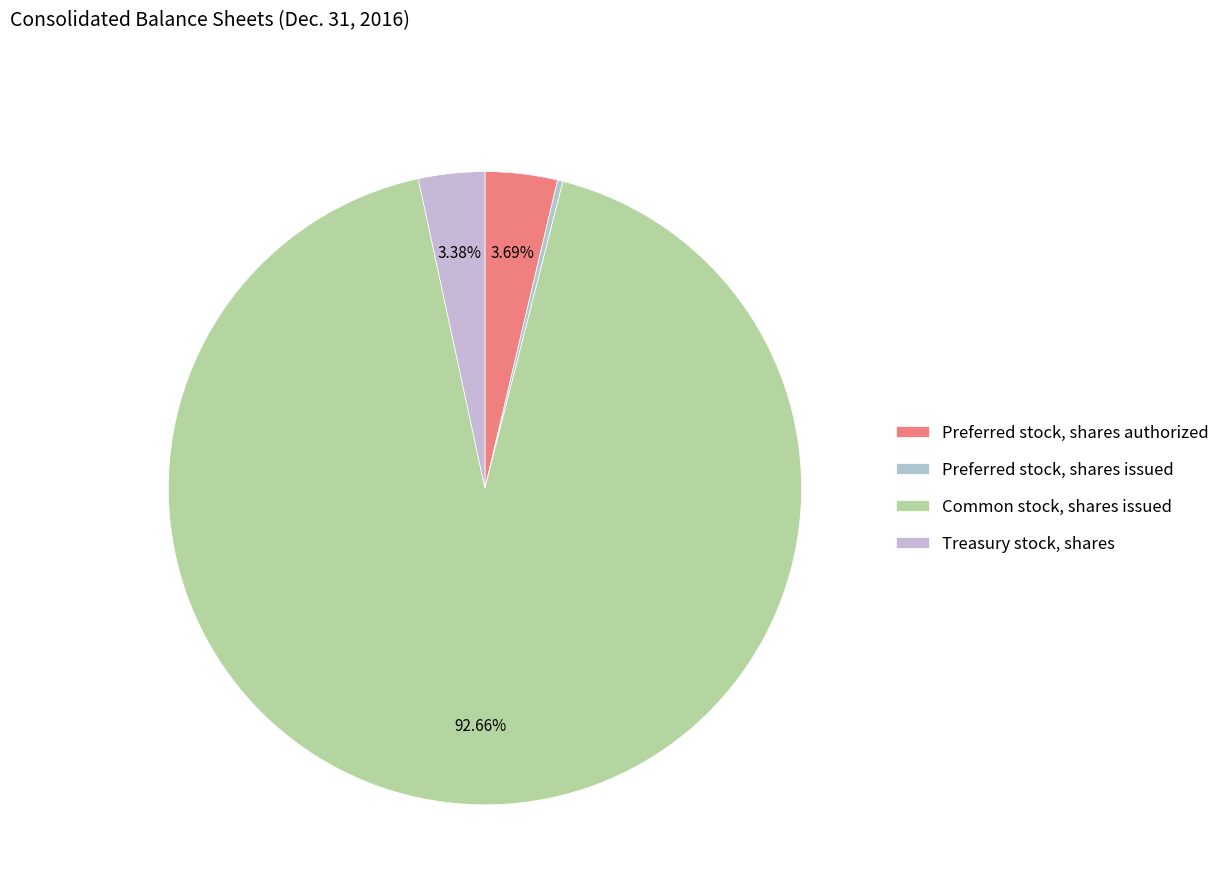

Is it true that Common stock, shares issued is 93% of the pie?

True